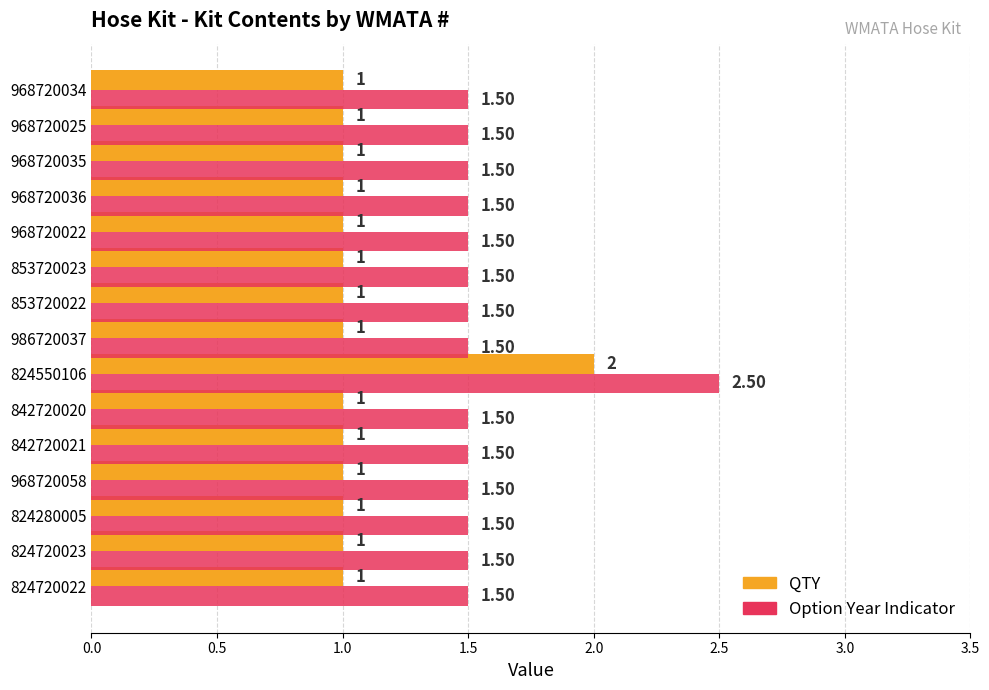

Which series has the largest total across all categories?

Option Year Indicator